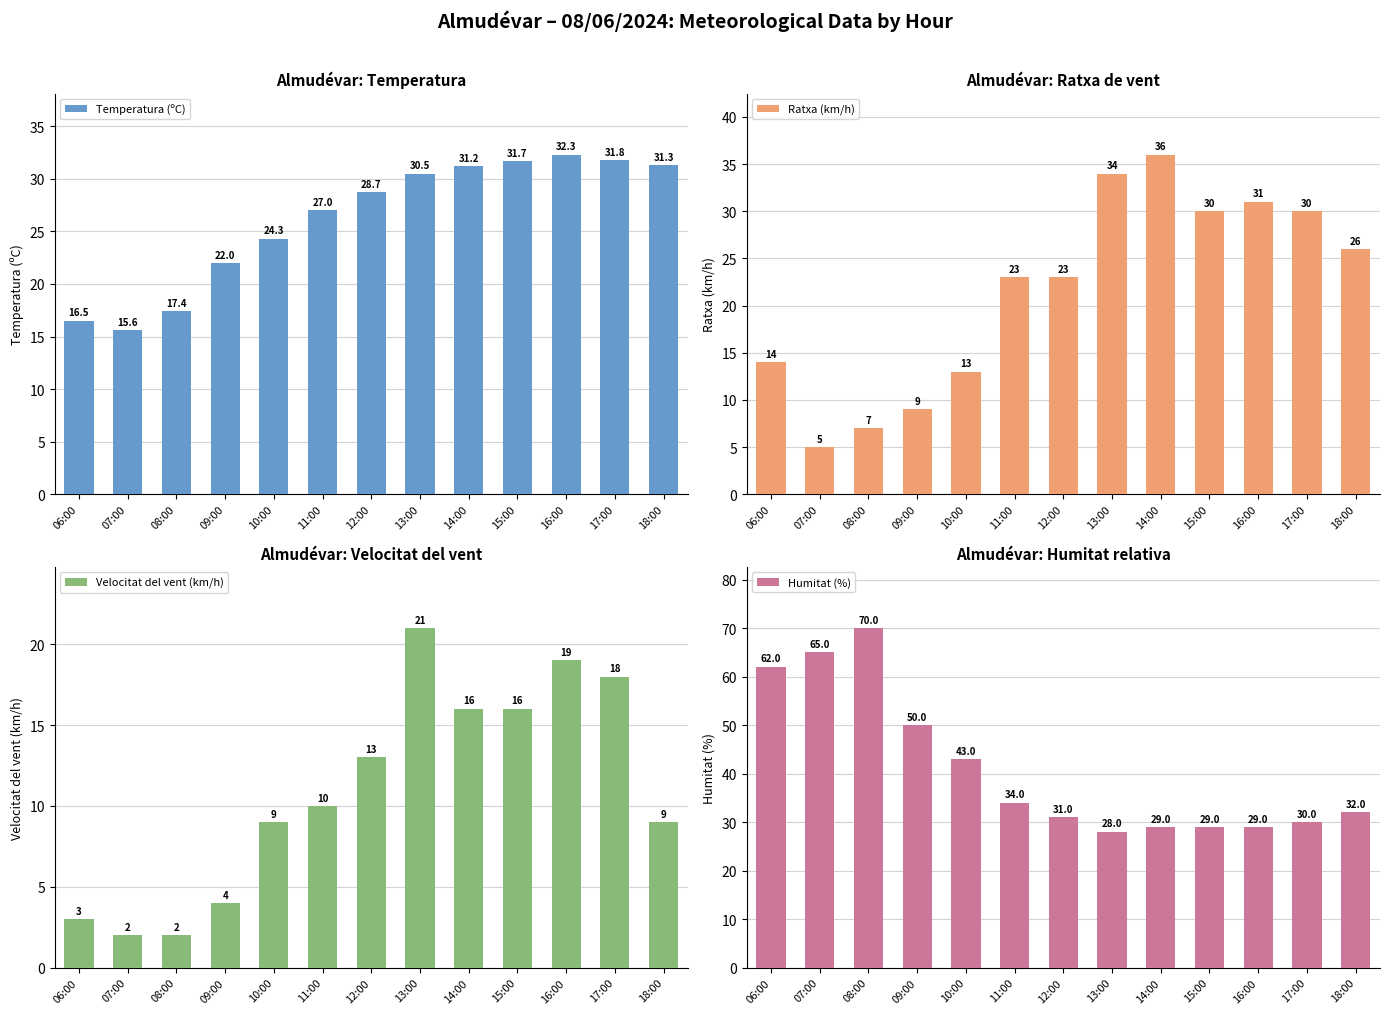

Which series has the largest total across all categories?

Humitat (%)